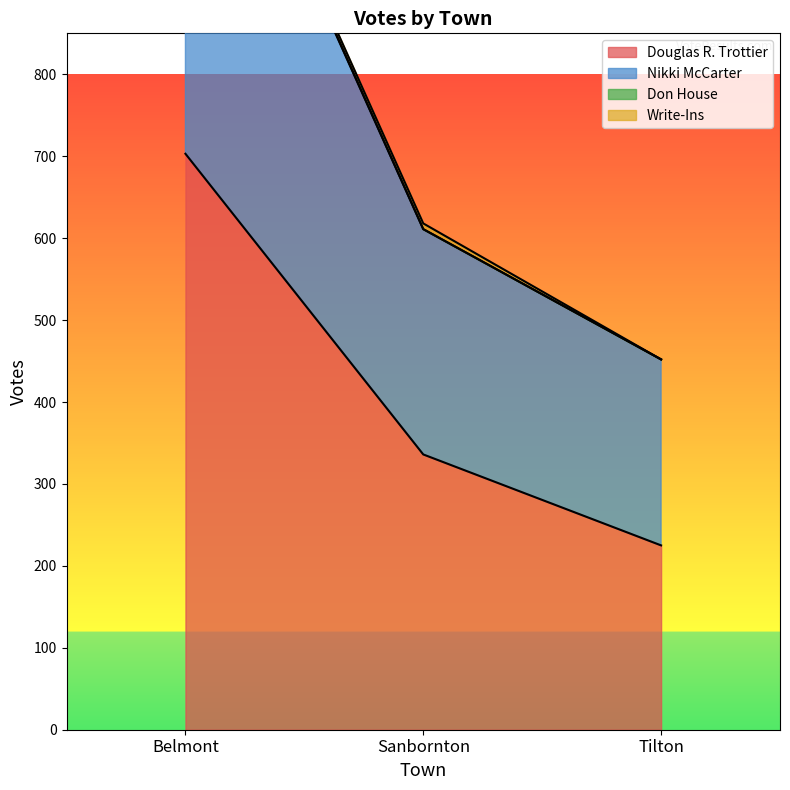

The Don House series shows 1750 at Belmont. True or false?

False